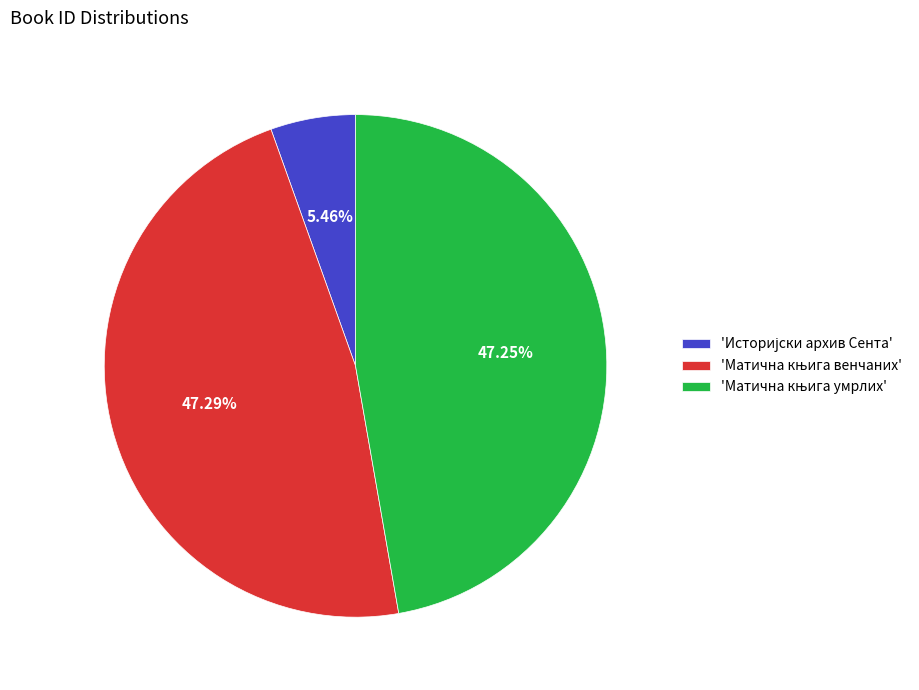

Is there any slice that represents more than half of the pie?

No